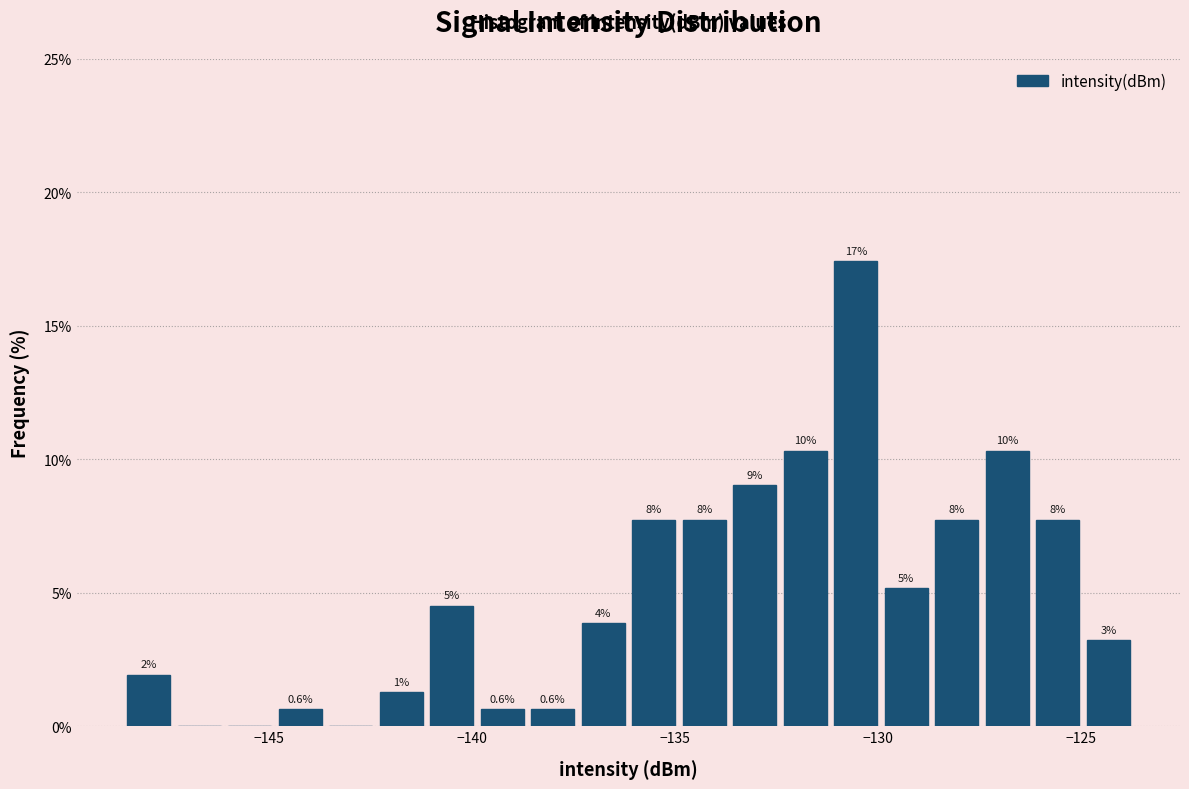

Around what value on the x-axis is the tallest bar? Give the approximate position of its centre, as read against the axis.

-130.5